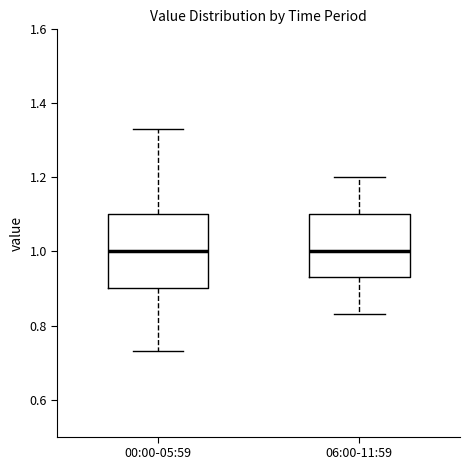

Reading left to right, transcribe this box plot: for each box, give where its median line is, the range the box spans, and where its two whiskers end, as read against the y-axis. The values are not printed on the chart, so give them approximately, as read against the axis.

00:00-05:59: median 1.00, box 0.90 to 1.10, whiskers 0.74 to 1.34
06:00-11:59: median 1.00, box 0.94 to 1.10, whiskers 0.84 to 1.20